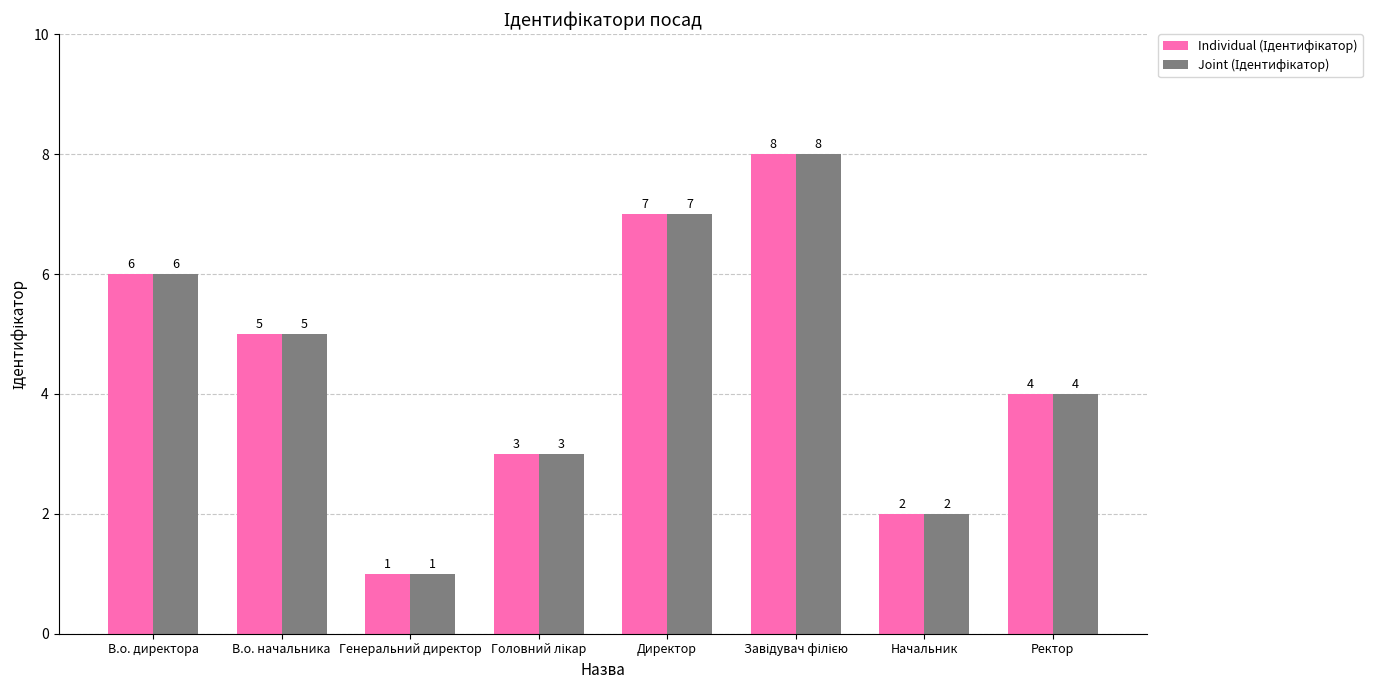

At Ректор, list the series in order from smallest to largest.

Individual (Ідентифікатор), Joint (Ідентифікатор)